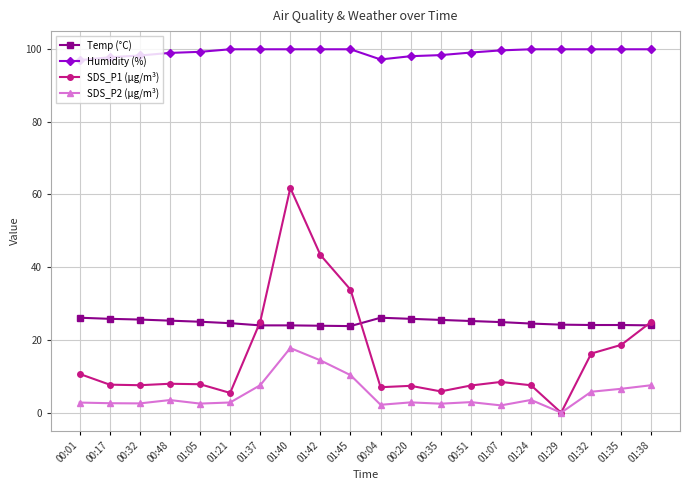

The Temp (°C) series shows 24.1 at 01:32. True or false?

True